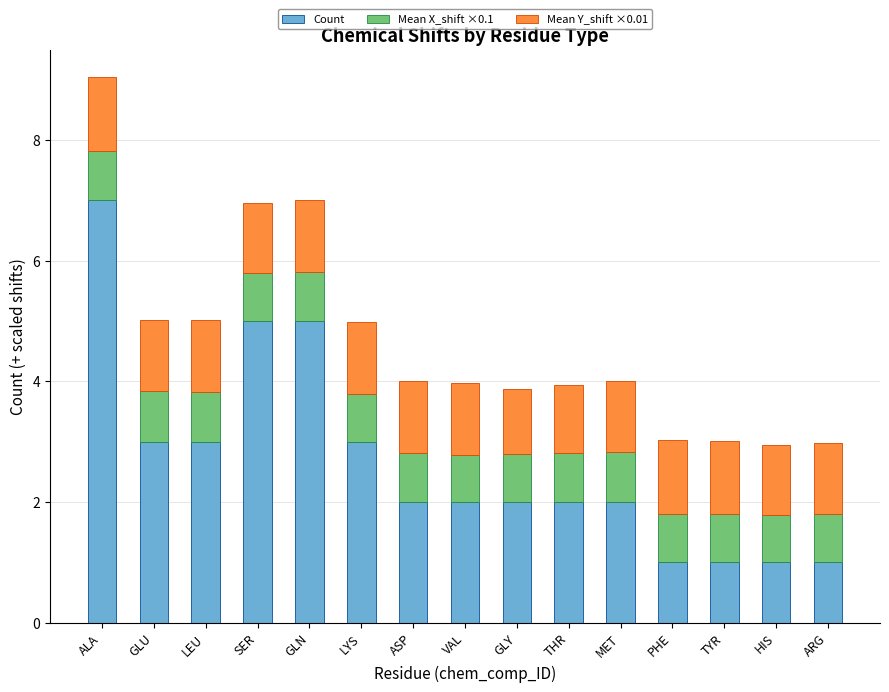

What value does the Count series have at ALA?

7.0